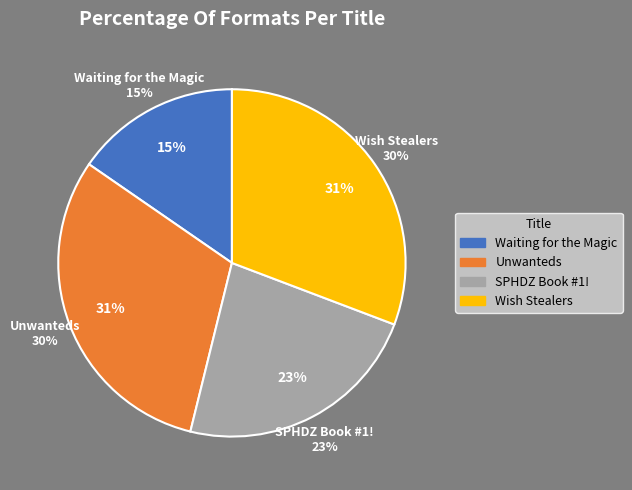

Do Waiting for the Magic and SPHDZ Book #1! together represent more than half of the pie?

No